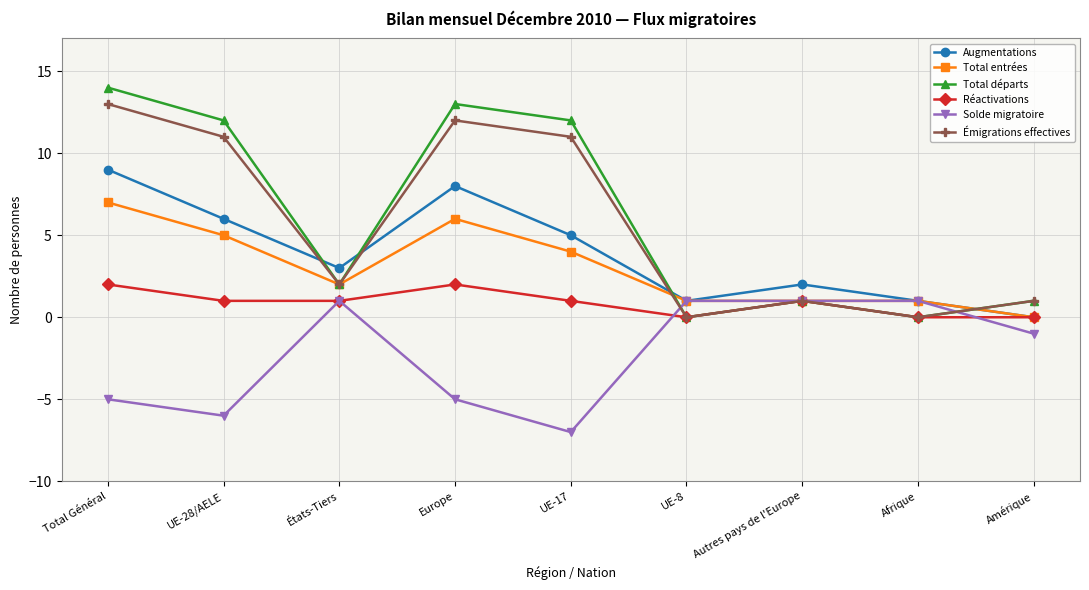

How many negative values does the Solde migratoire series have?

5